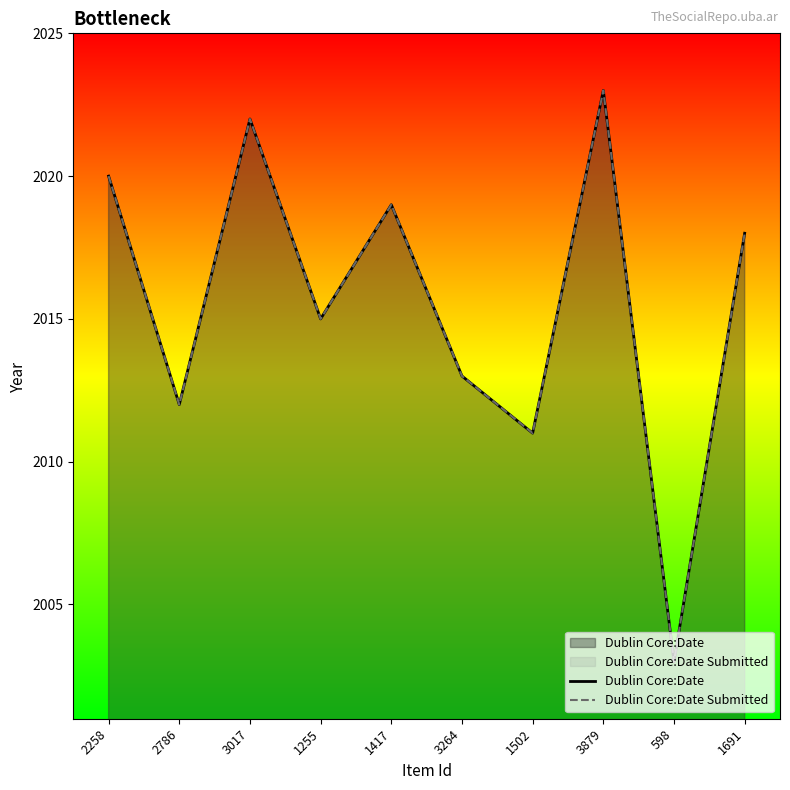

What is the value of the Dublin Core:Date point at the 8th from the left?

2023